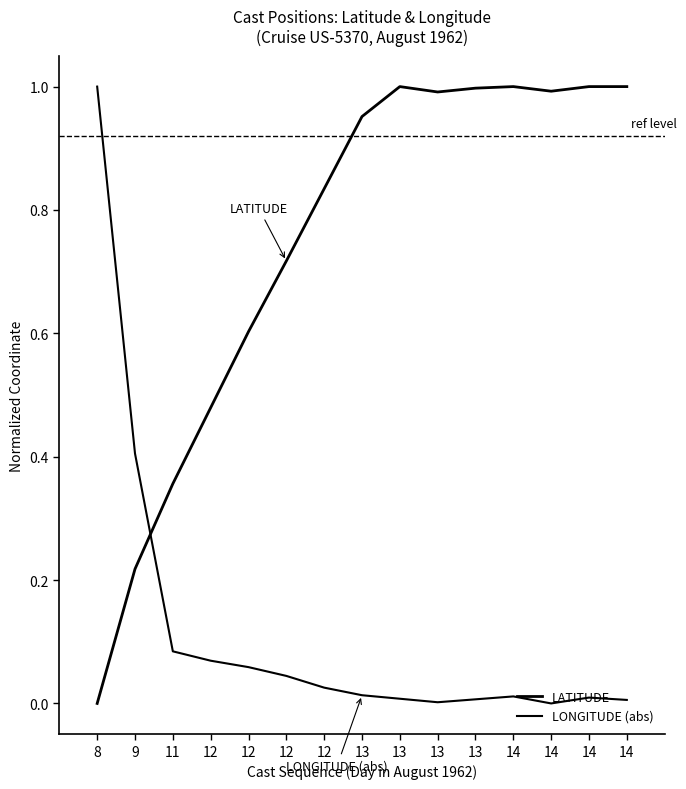

Is this an area chart (filled region under the line)?

No